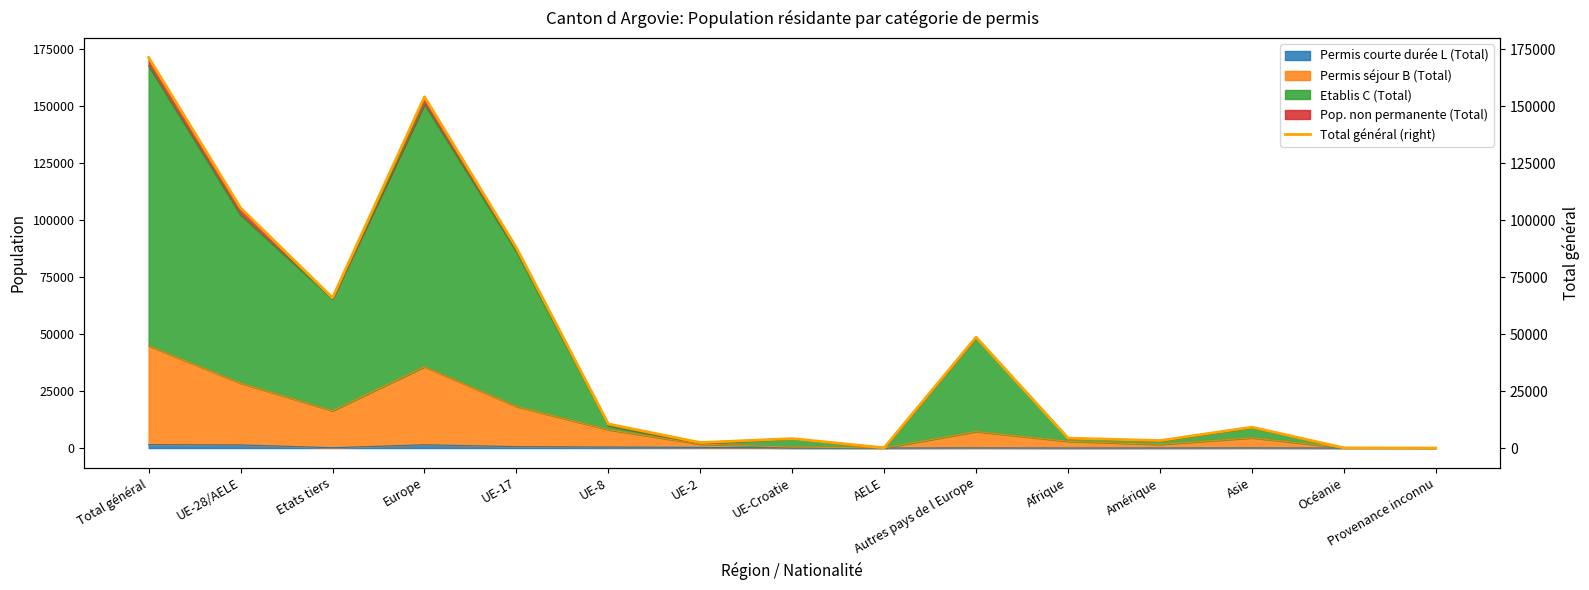

Reading left to right, extract all data points from this chart.

Total général=171339	UE-28/AELE=105376	Etats tiers=65963	Europe=154082	UE-17=87877	UE-8=10614	UE-2=2485	UE-Croatie=4208	AELE=192	Autres pays de l Europe=48706	Afrique=4426	Amérique=3353	Asie=9238	Océanie=167	Provenance inconnu=73